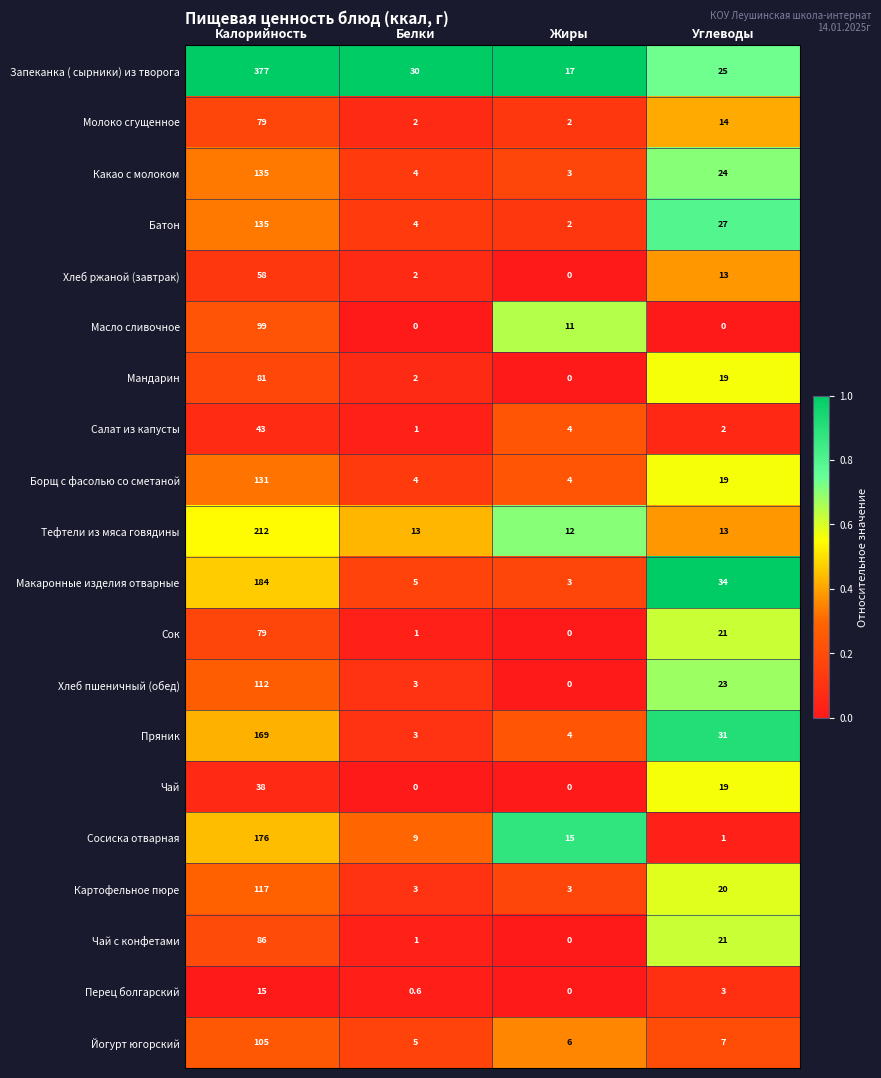

What is the sum of all Йогурт югорский values?

123.0